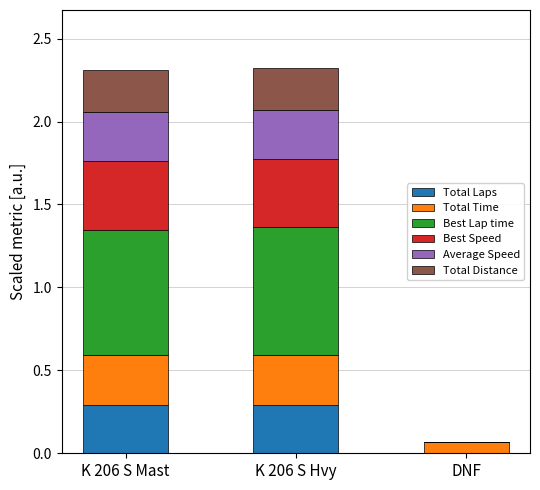

Are the bars grouped side by side (vs. stacked)?

No